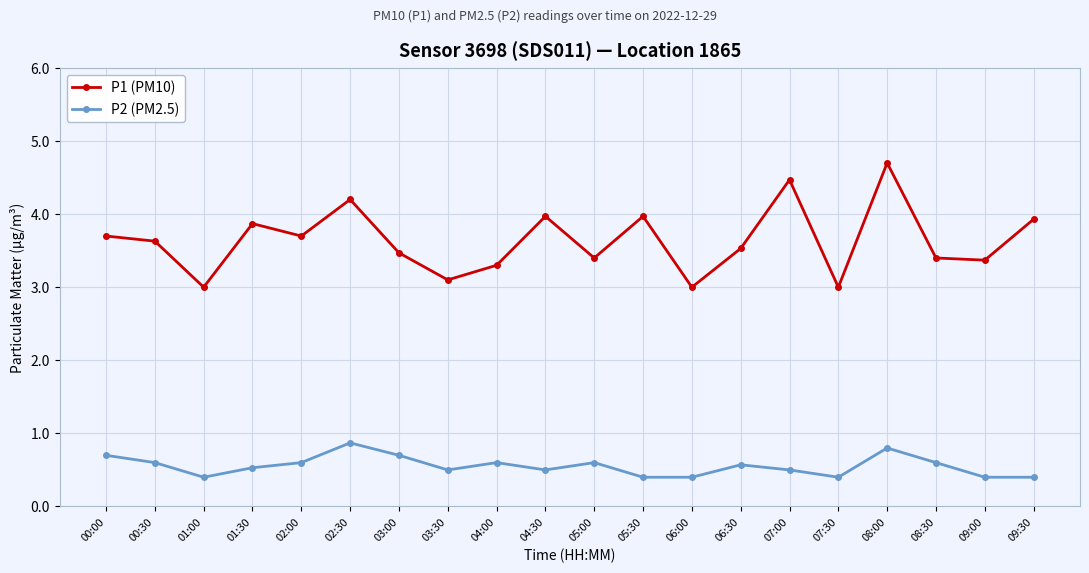

Reading left to right, list all the values displayed in this chart.

P1 (PM10): 00:00=3.7	00:30=3.6	01:00=3.0	01:30=3.9	02:00=3.7	02:30=4.2	03:00=3.5	03:30=3.1	04:00=3.3	04:30=4.0	05:00=3.4	05:30=4.0	06:00=3.0	06:30=3.5	07:00=4.5	07:30=3.0	08:00=4.7	08:30=3.4	09:00=3.4	09:30=3.9
P2 (PM2.5): 00:00=0.7	00:30=0.6	01:00=0.4	01:30=0.5	02:00=0.6	02:30=0.9	03:00=0.7	03:30=0.5	04:00=0.6	04:30=0.5	05:00=0.6	05:30=0.4	06:00=0.4	06:30=0.6	07:00=0.5	07:30=0.4	08:00=0.8	08:30=0.6	09:00=0.4	09:30=0.4